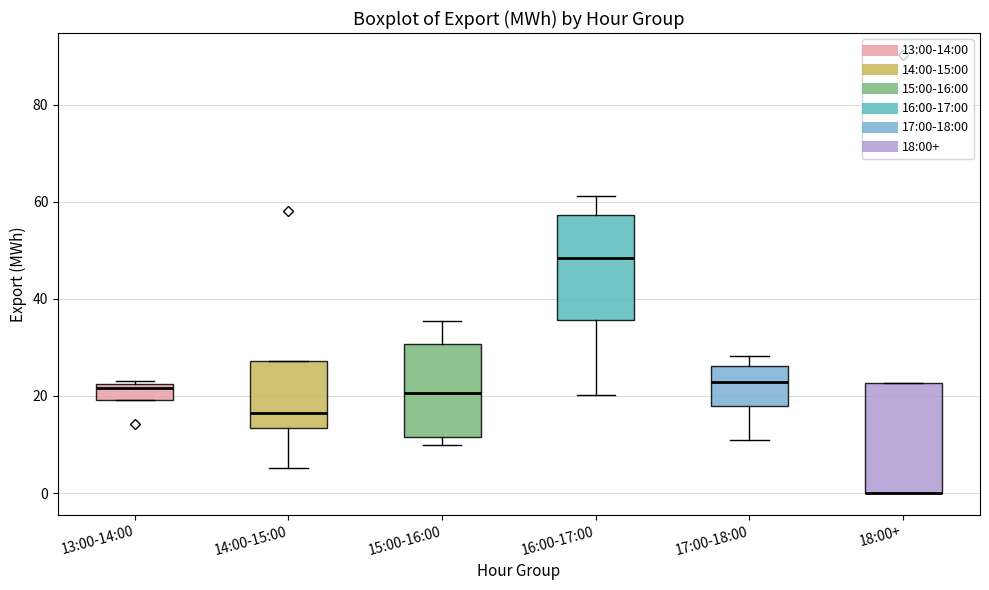

Where is the upper edge of the box for 13:00-14:00 on the y-axis? The values are not printed on the chart, so give them approximately, as read against the axis.

22